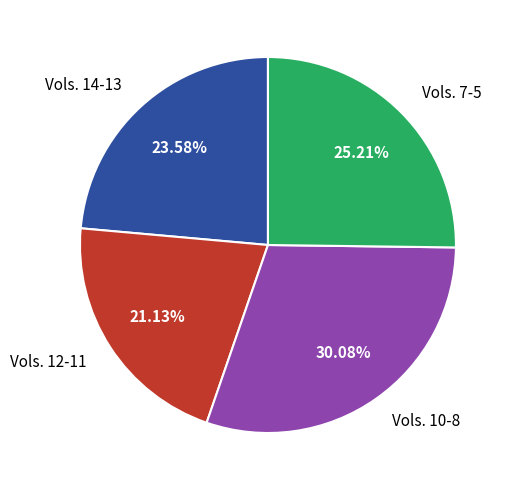

Is there a majority slice in this chart?

No